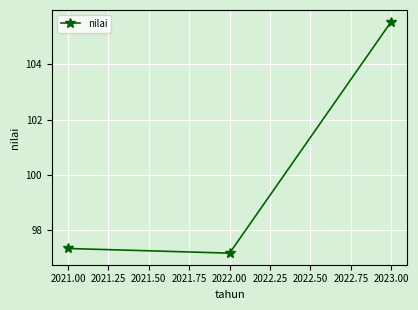

What is the label of the 2nd point from the left?

2022.00